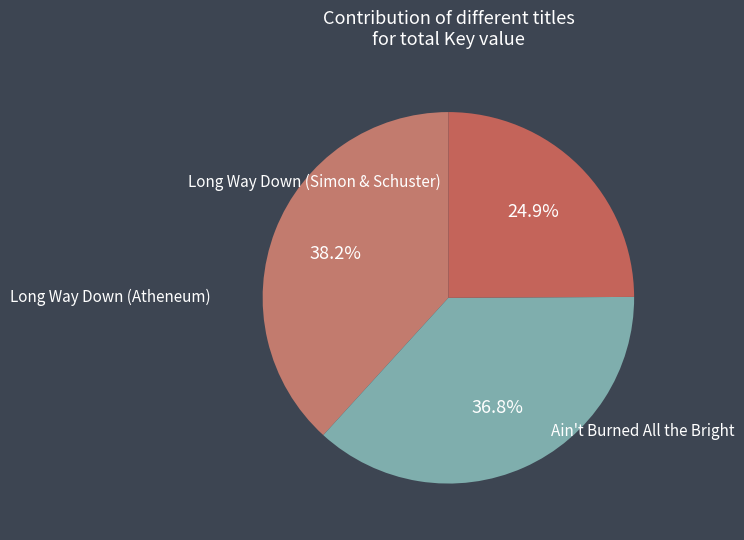

True or false: Long Way Down (Atheneum) accounts for 25% of the total.

True